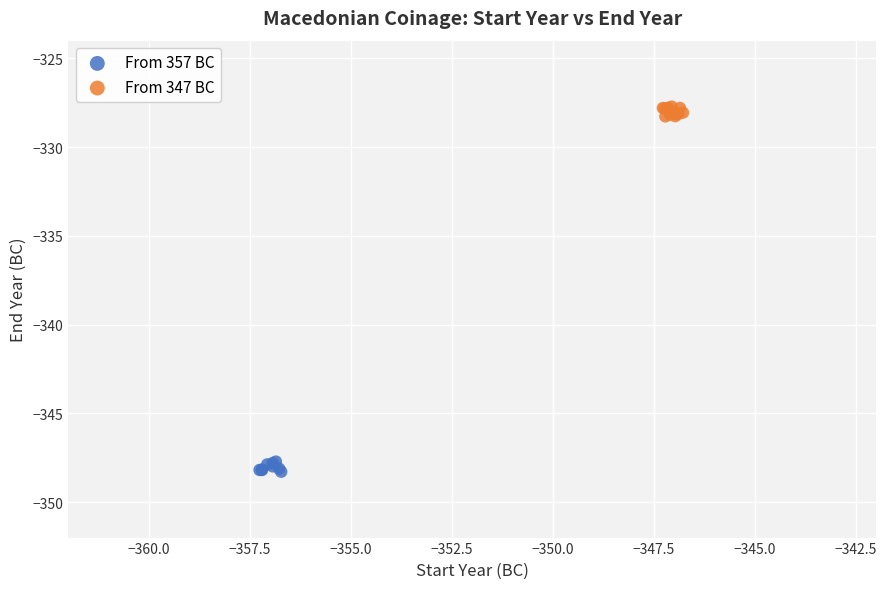

Which series reaches the minimum Y coordinate?

From 357 BC